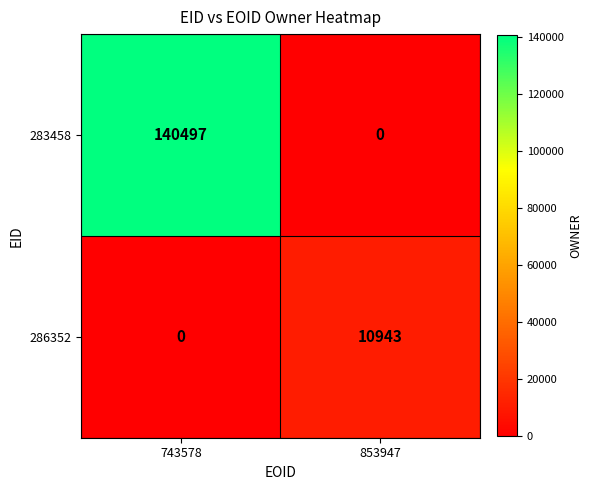

What is the sum of all 286352 values?

10943